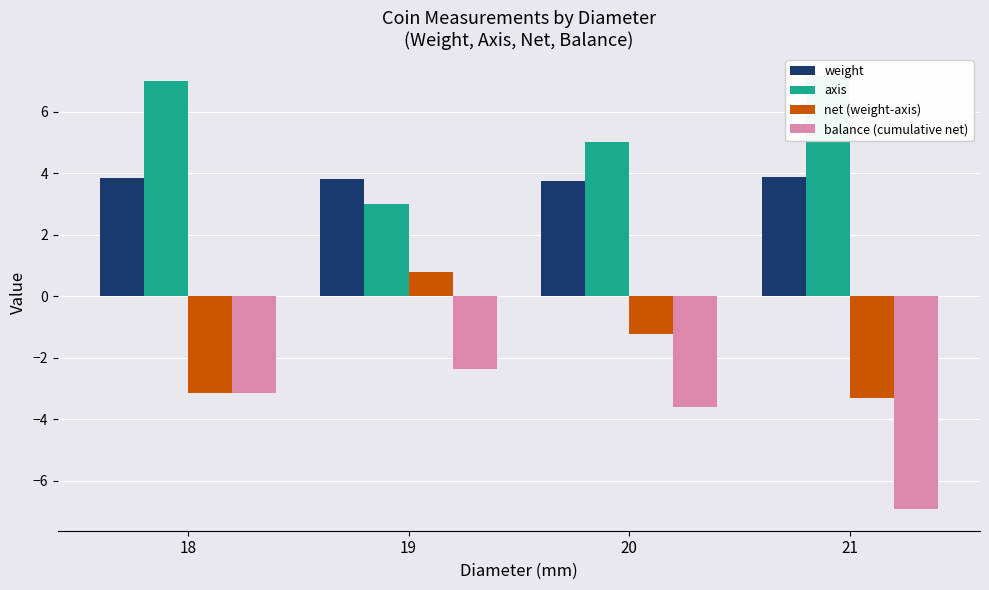

What is the value of the axis bar at the 1st from the left?

7.0